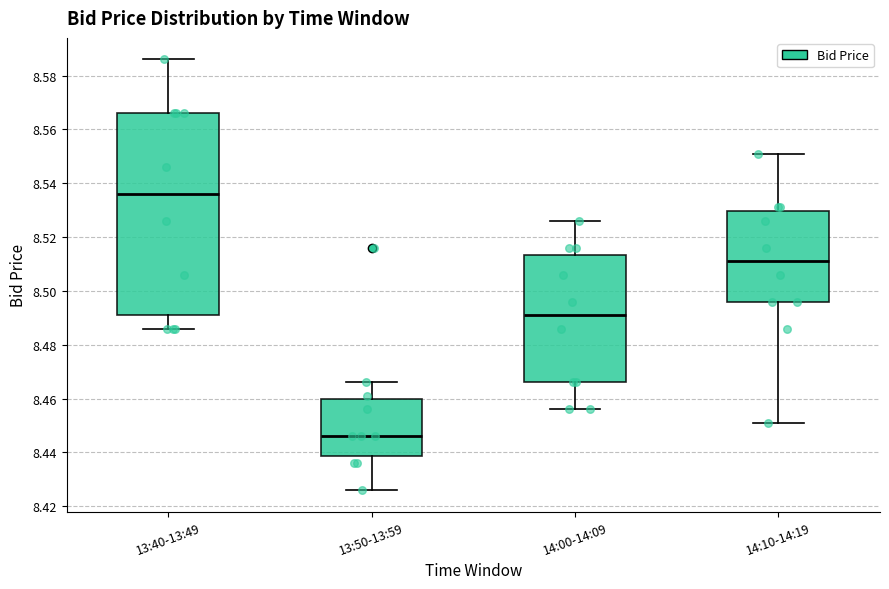

Which box's median line is the lowest?

13:50-13:59